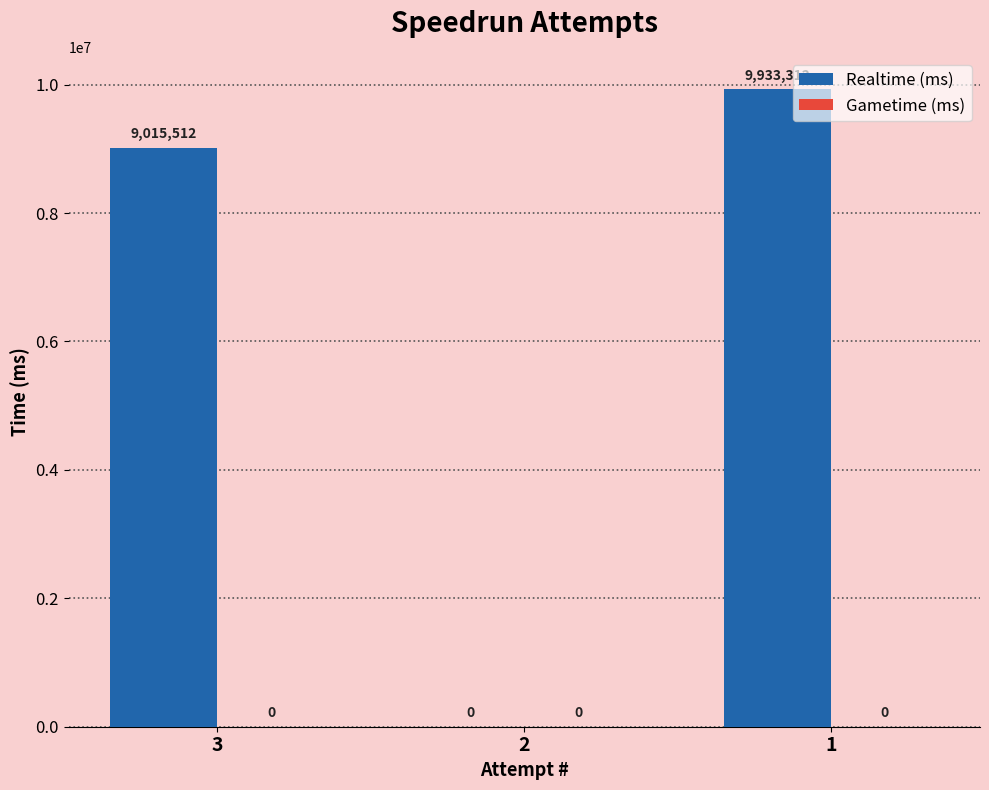

Are the bars horizontal?

No